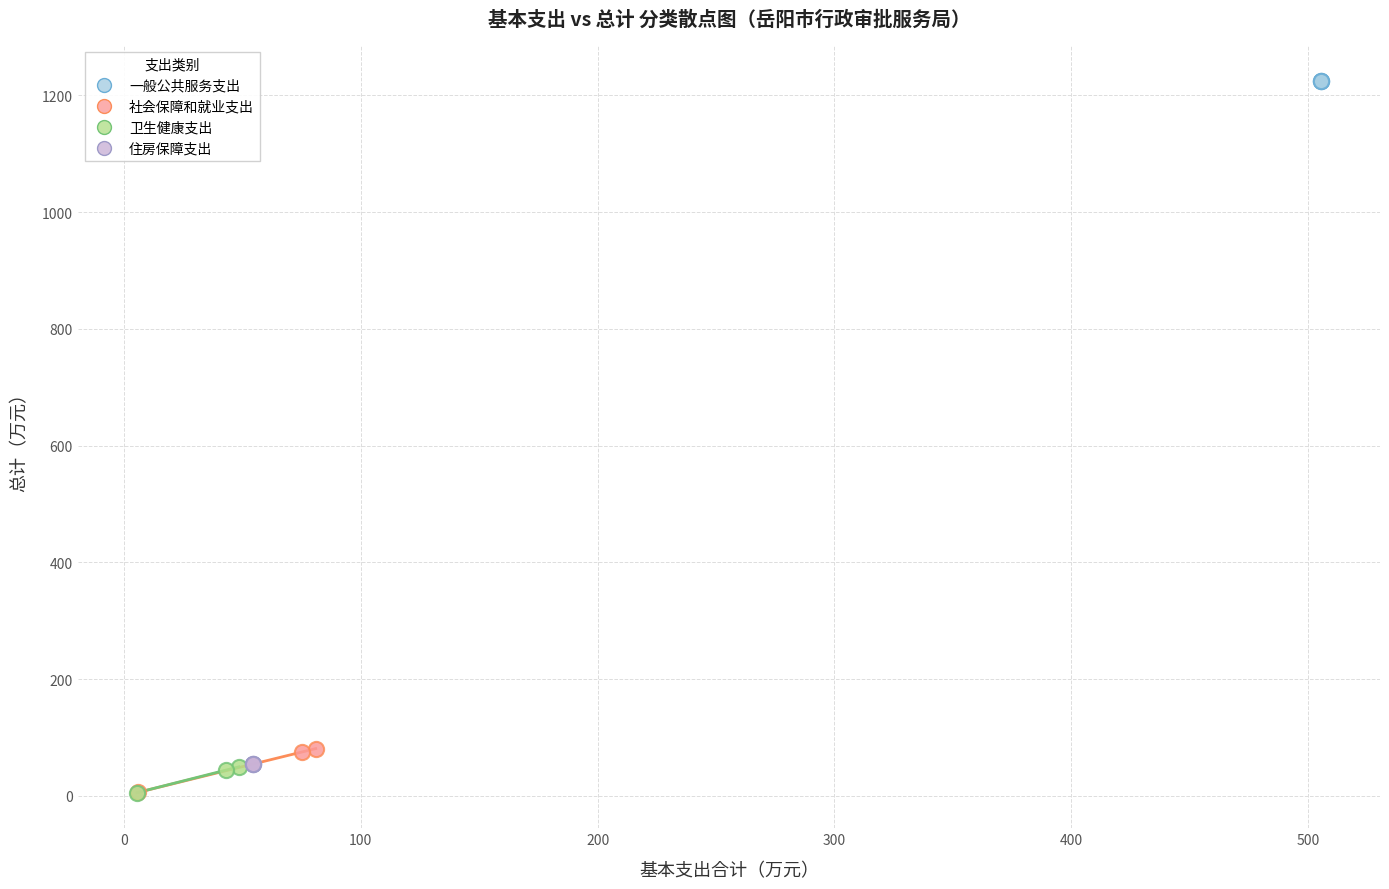

Which series contains the highest Y value?

一般公共服务支出